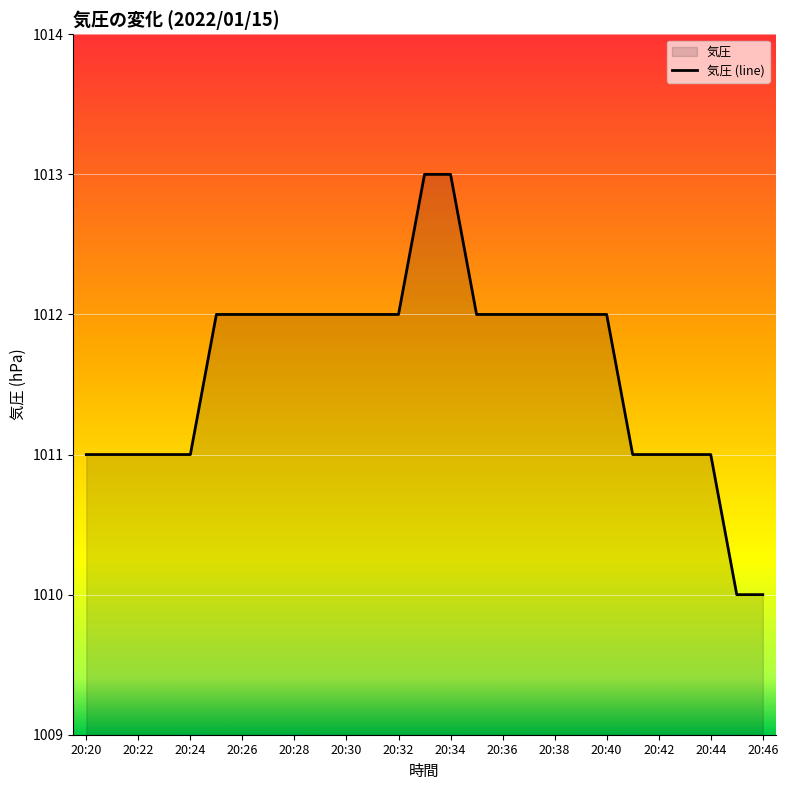

What is the average value?

1012